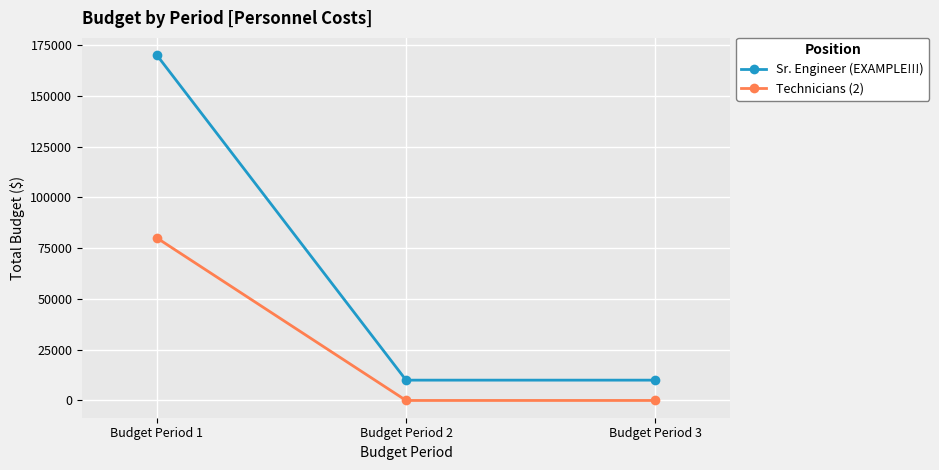

What is the value of the Sr. Engineer (EXAMPLE!!!) point at the 2nd from the left?

10000